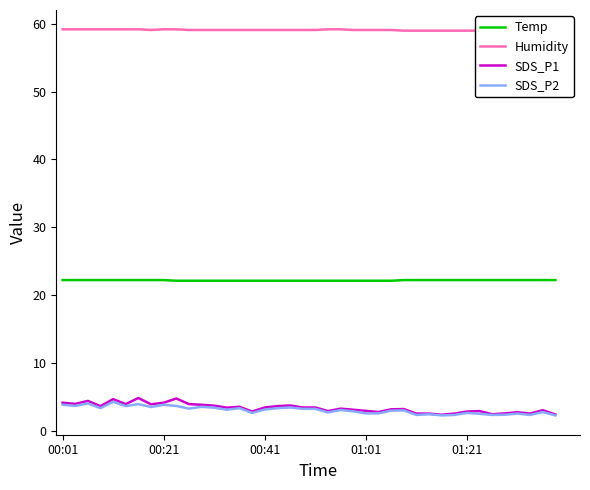

True or false: Humidity and Temp cross at least once.

False